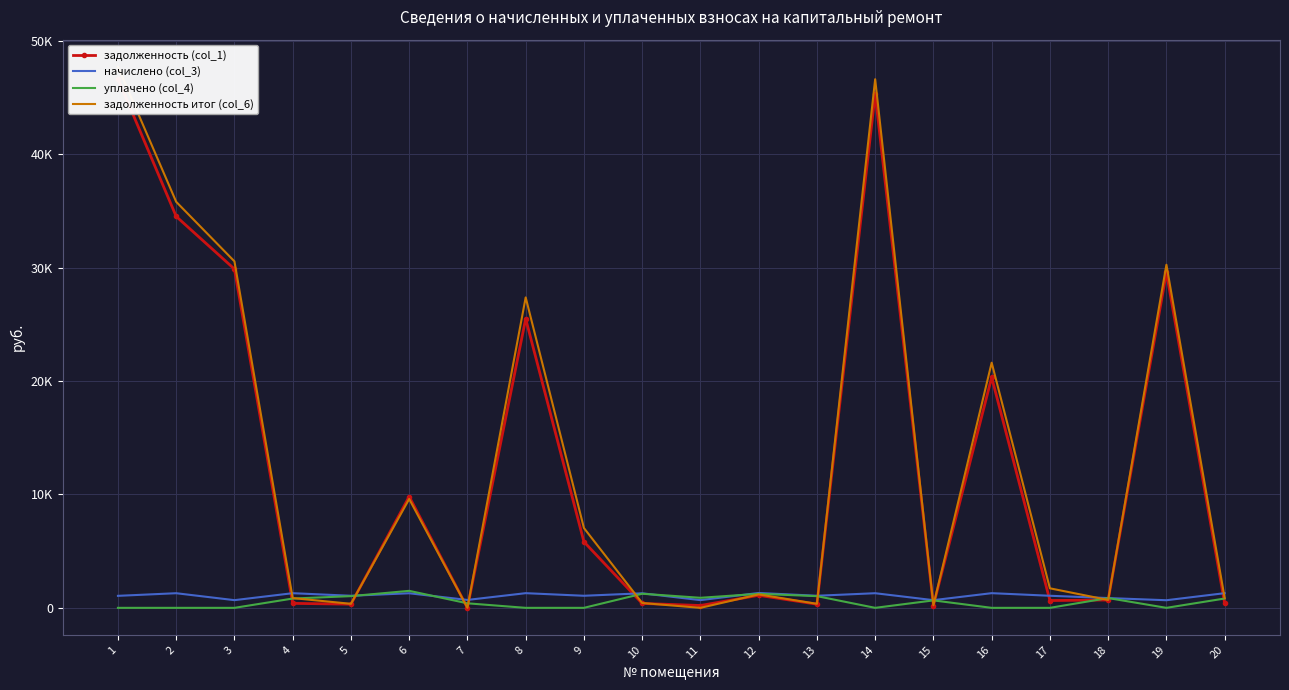

How many values in the задолженность итог (col_6) series exceed 1722?

10